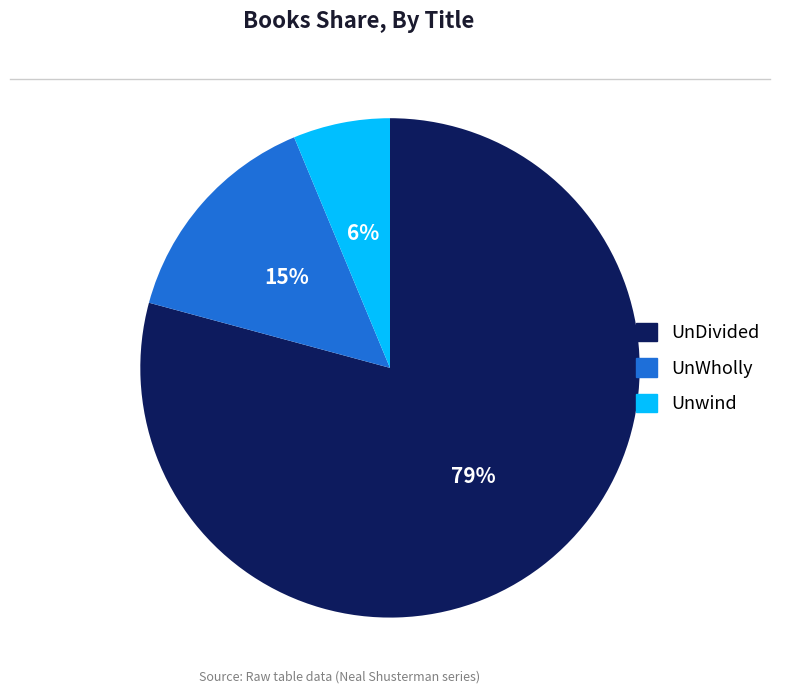

Which category has the smallest portion of the pie?

Unwind